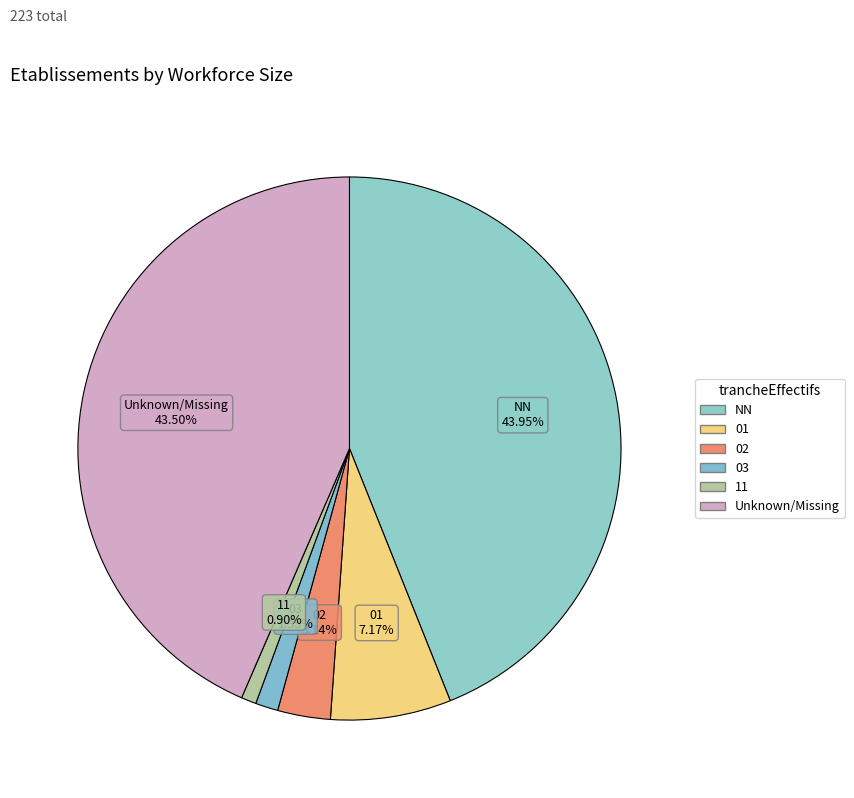

How many segments does this pie chart have?

6